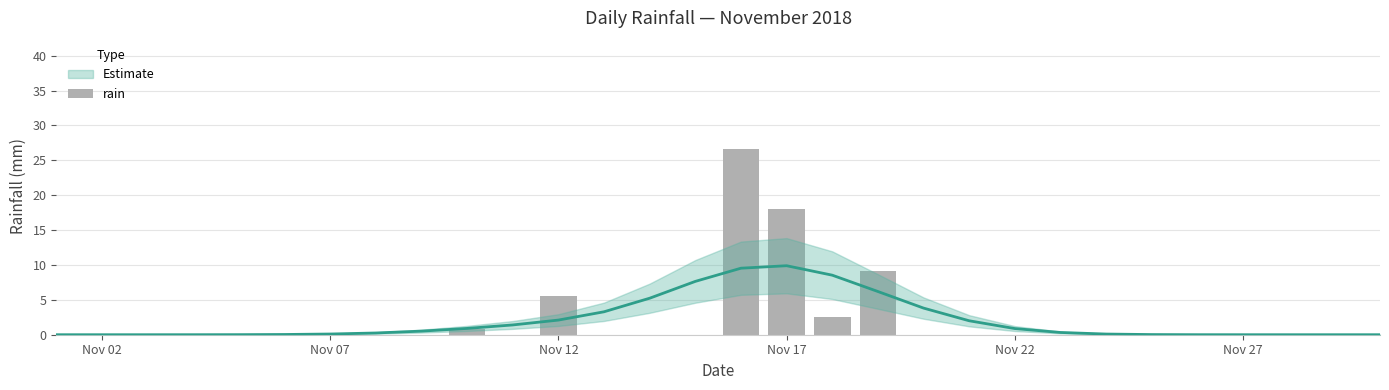

What is the greatest value displayed?

26.6